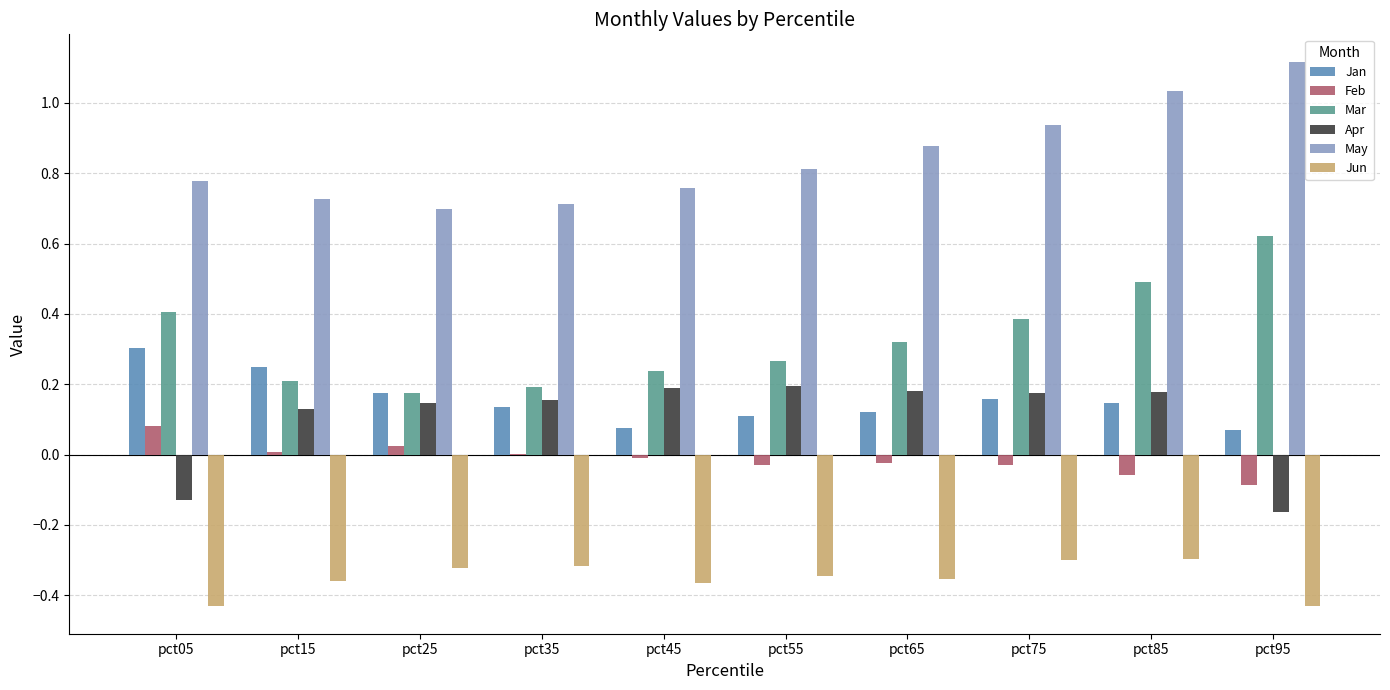

Which category has the highest value in the Mar series?

pct95